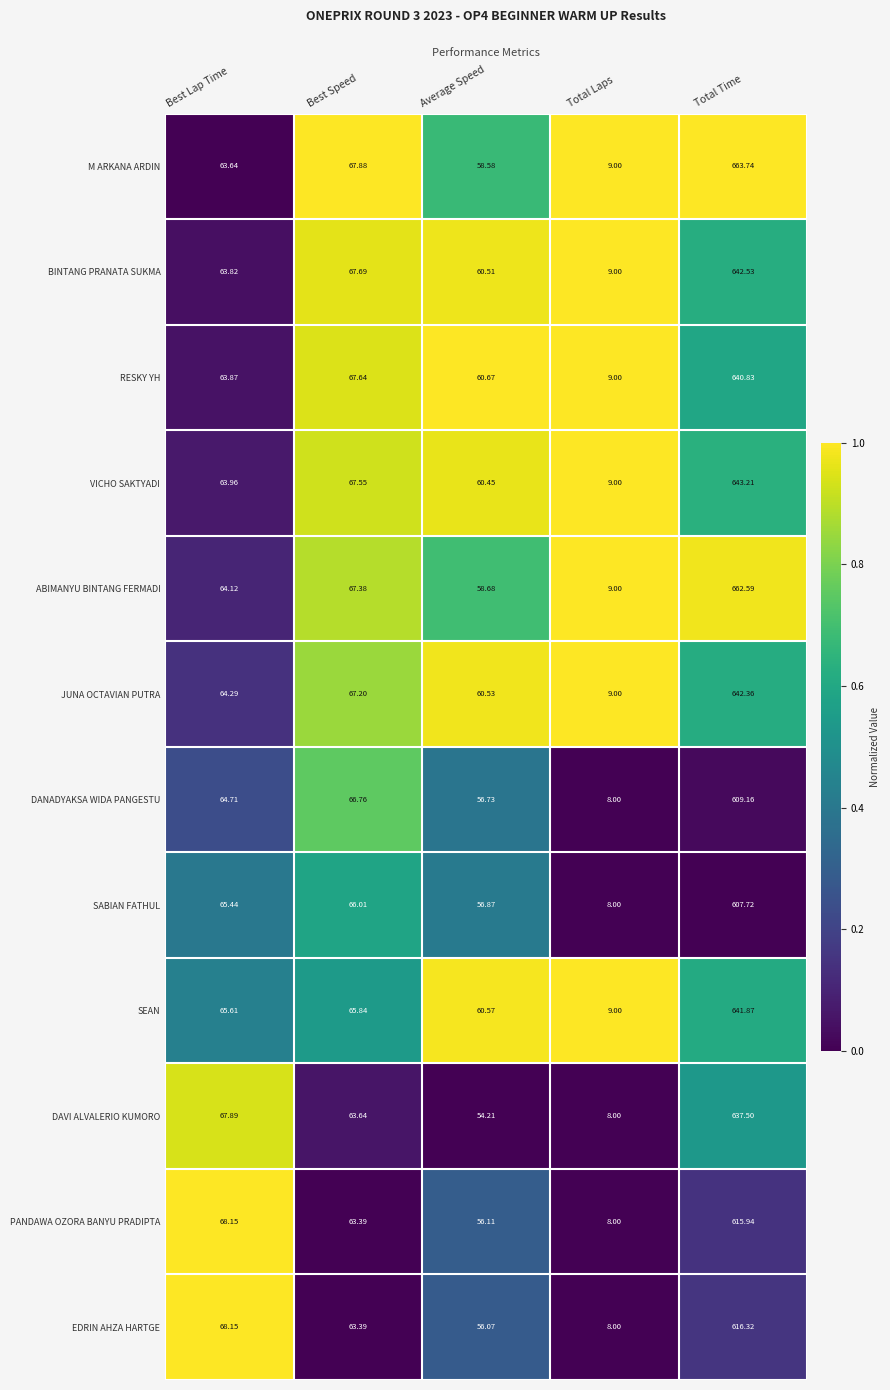

Which series changed the most between Best Lap Time and Total Time?

M ARKANA ARDIN